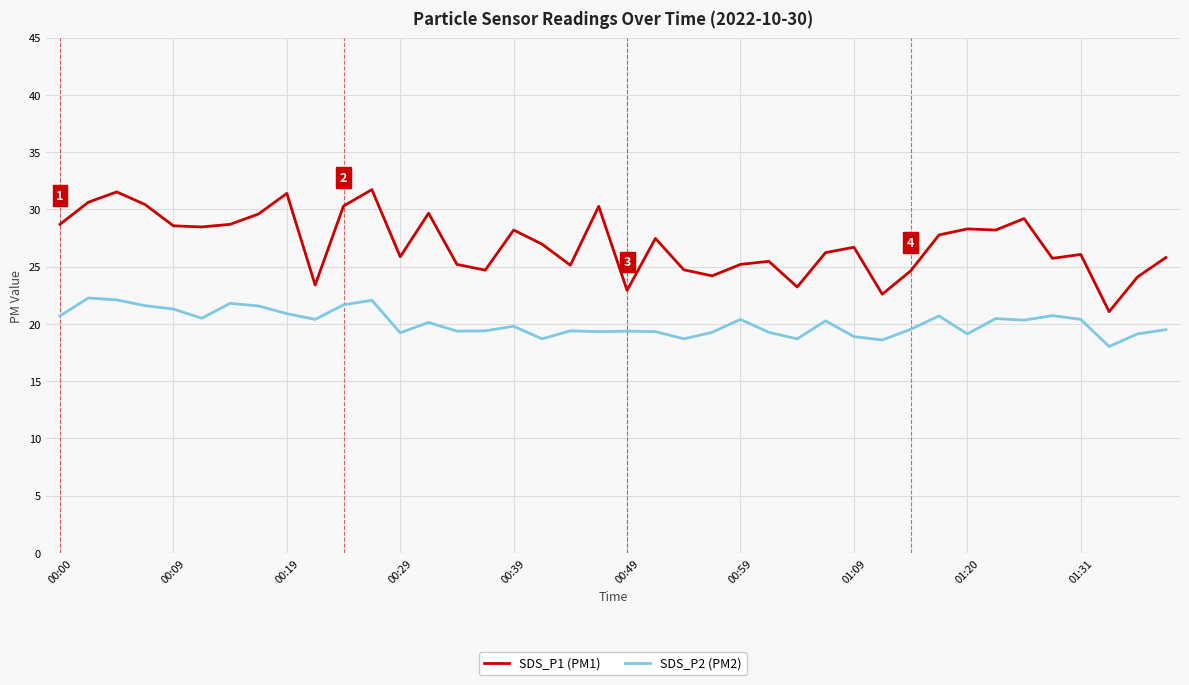

Which series has the largest range (max minus min)?

SDS_P1 (PM1)